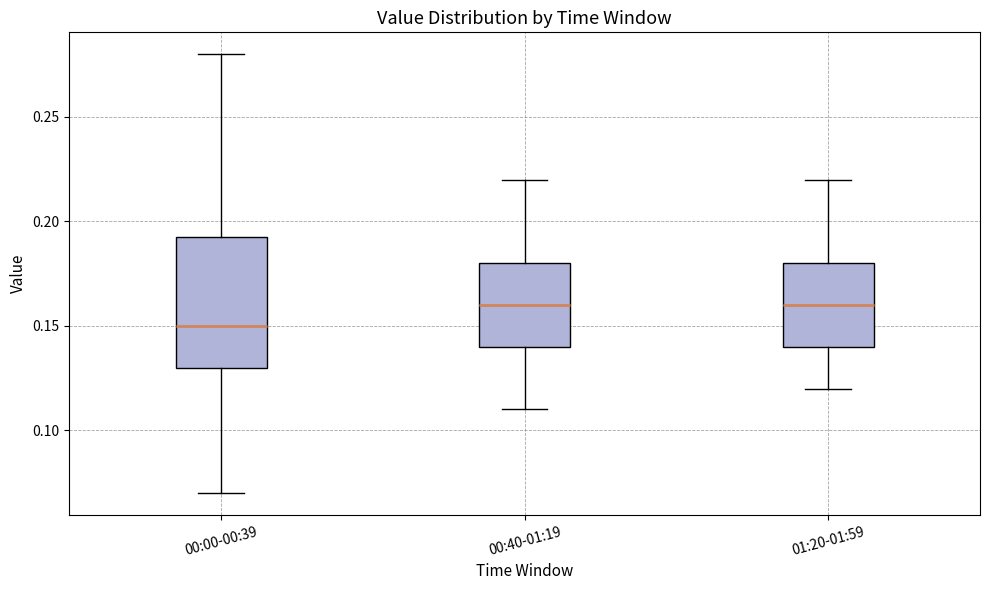

Where is the lower edge of the box for 01:20-01:59 on the y-axis? The values are not printed on the chart, so give them approximately, as read against the axis.

0.140